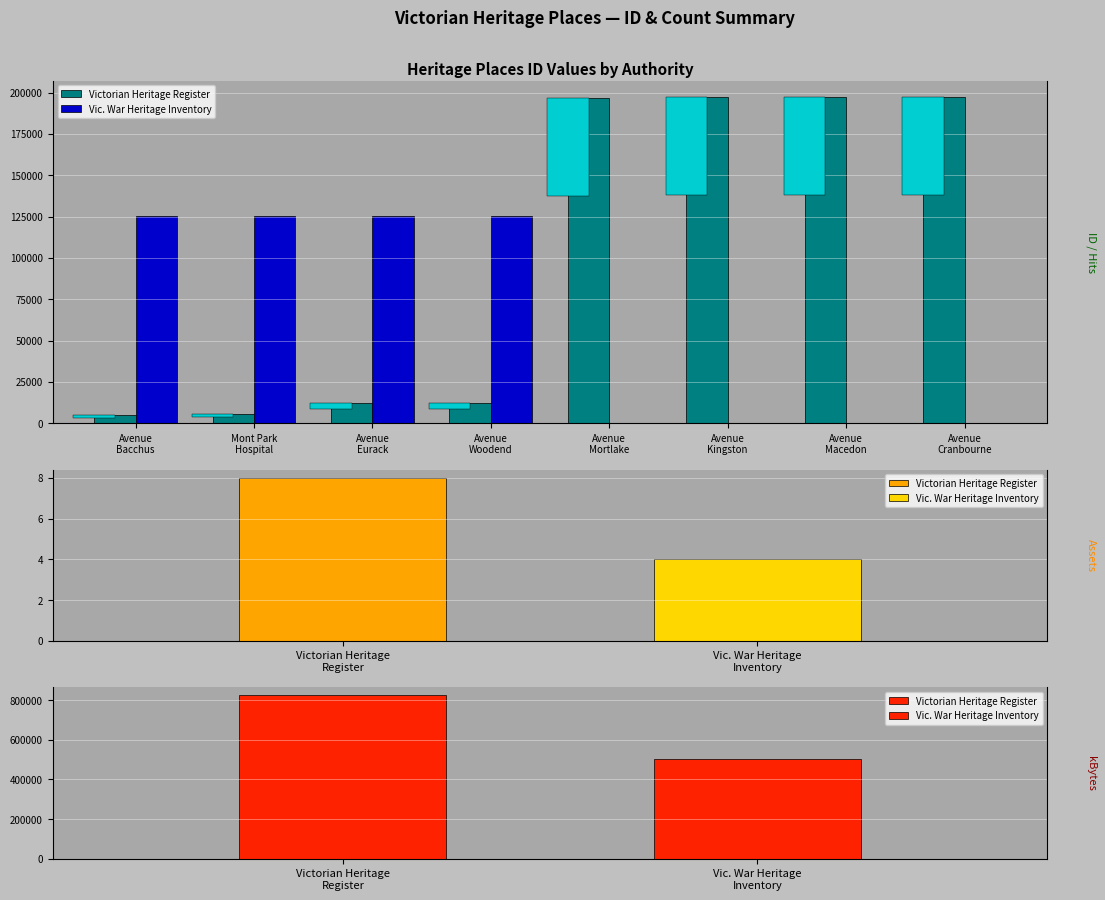

What position from the left is Mont Park
Hospital?

2